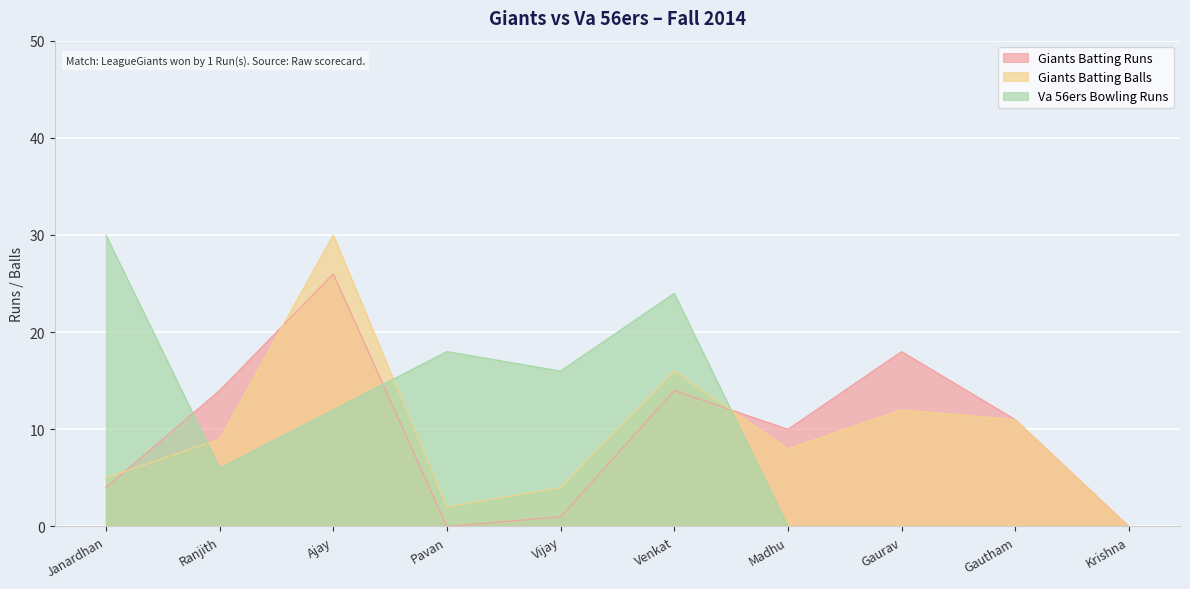

In Va 56ers Bowling Runs, how many points are higher than both neighbors (excluding endpoints)?

2